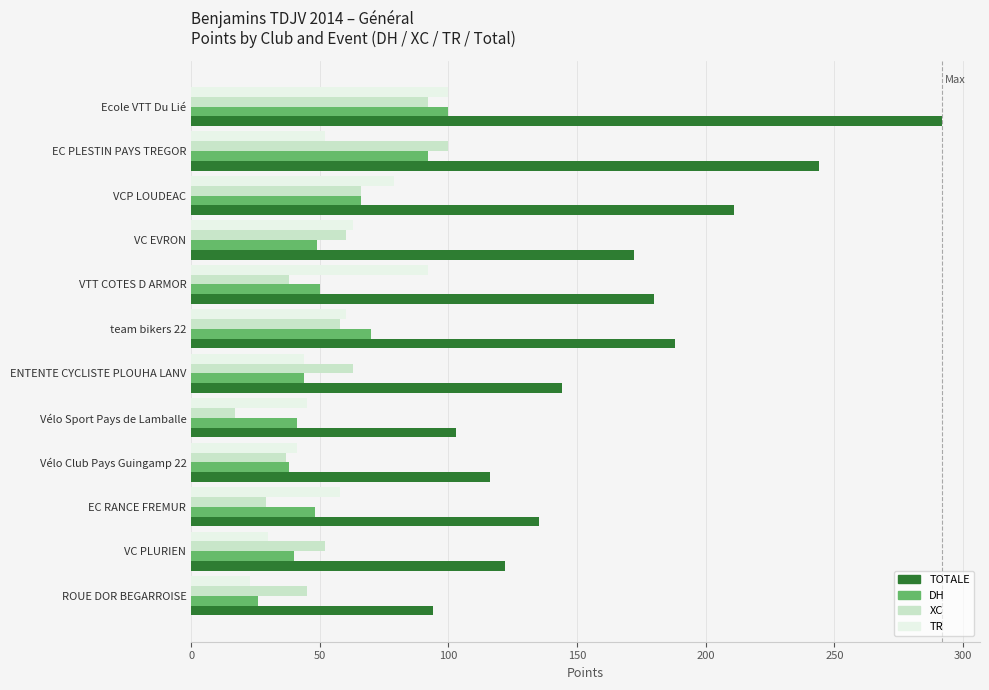

What is the highest value of the DH series?

100